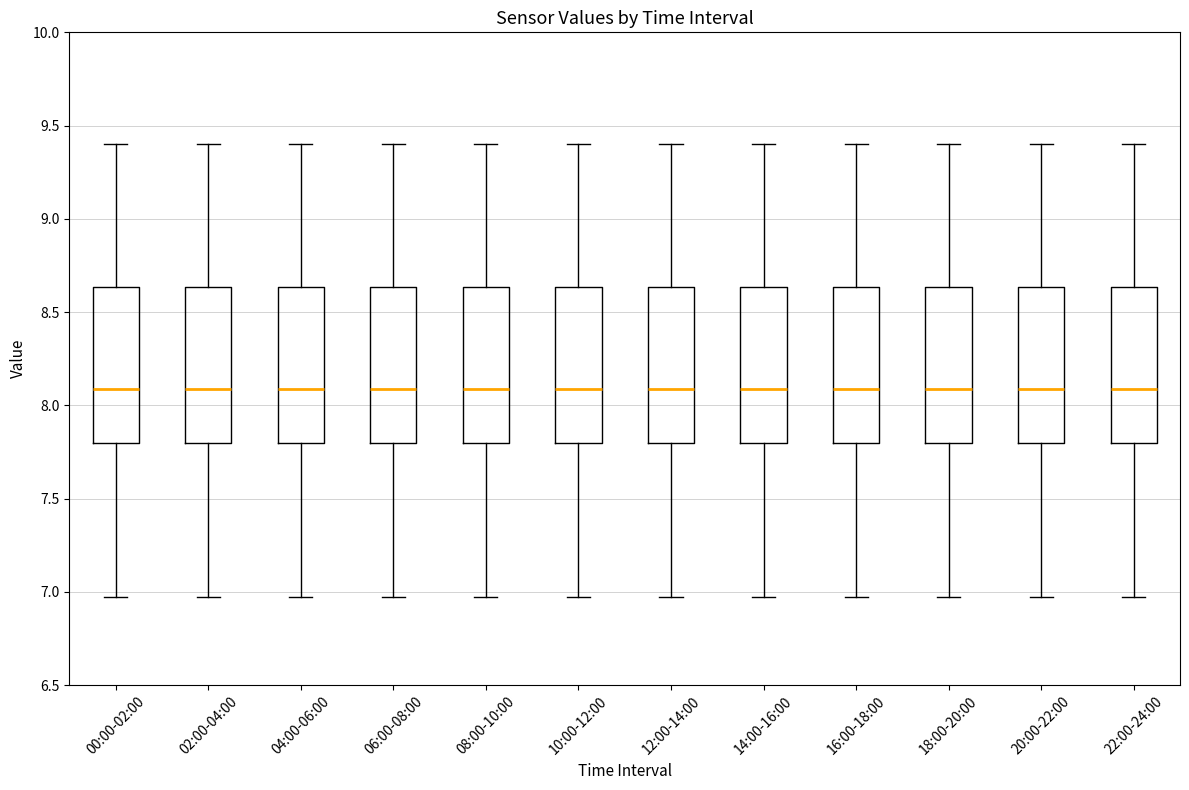

Where is the upper edge of the box for 04:00-06:00 on the y-axis? The values are not printed on the chart, so give them approximately, as read against the axis.

8.65